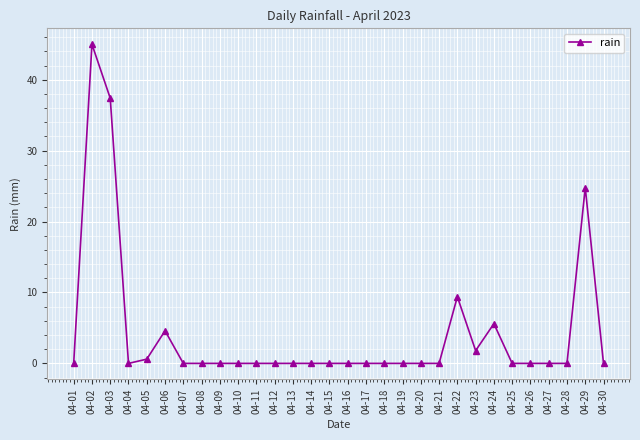

Reading left to right, extract all data points from this chart.

04-01=0.0	04-02=45.0	04-03=37.4	04-04=0.0	04-05=0.6	04-06=4.6	04-07=0.0	04-08=0.0	04-09=0.0	04-10=0.0	04-11=0.0	04-12=0.0	04-13=0.0	04-14=0.0	04-15=0.0	04-16=0.0	04-17=0.0	04-18=0.0	04-19=0.0	04-20=0.0	04-21=0.0	04-22=9.4	04-23=1.8	04-24=5.6	04-25=0.0	04-26=0.0	04-27=0.0	04-28=0.0	04-29=24.8	04-30=0.0